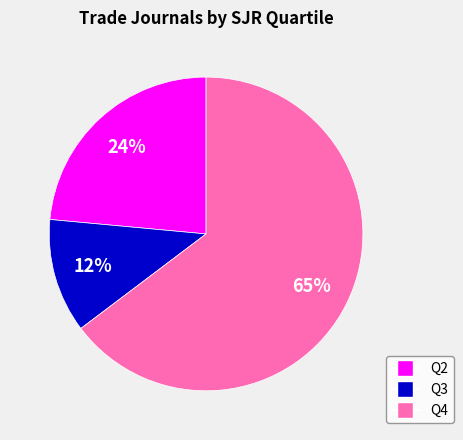

Which category has the biggest portion of the pie?

Q4